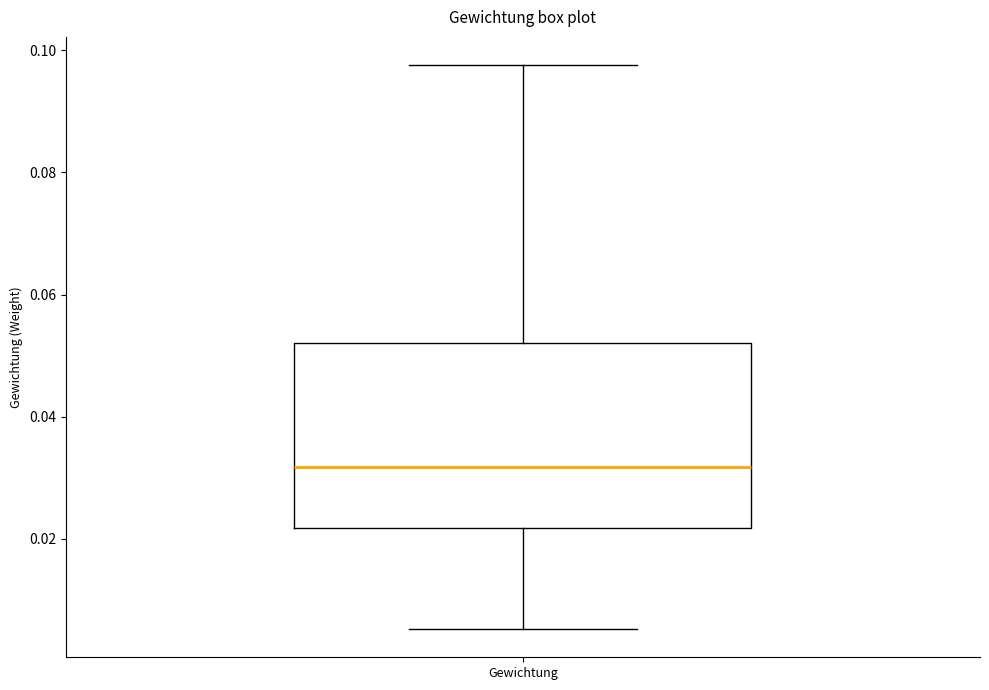

Read this box plot against the y-axis: the position of the median line, the range covered by the box, and the ends of both whiskers. The values are not printed on the chart, so give them approximately, as read against the axis.

median 0.032, box 0.022 to 0.052, whiskers 0.006 to 0.098